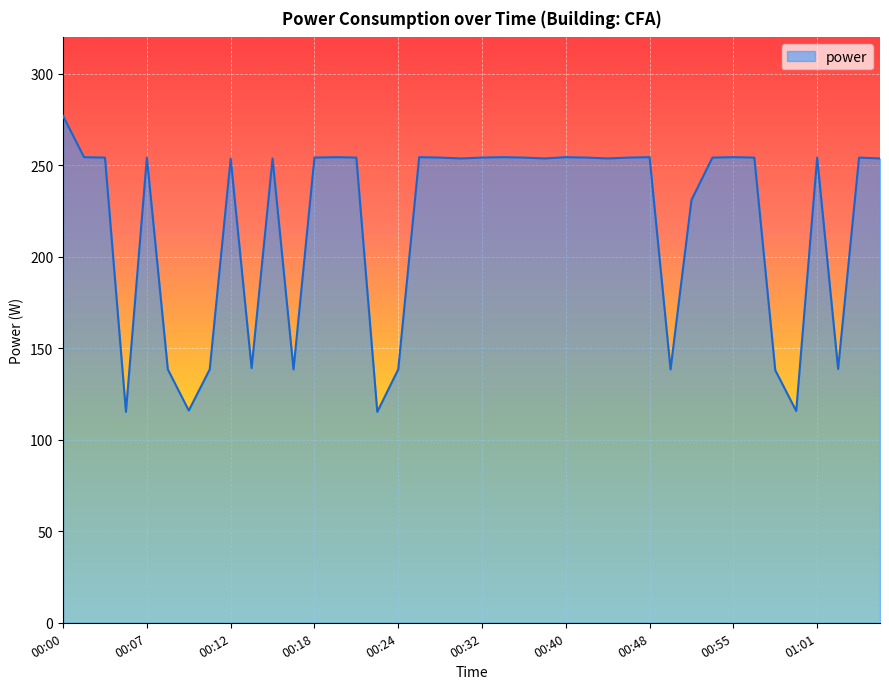

What is the smallest value displayed?

115.3